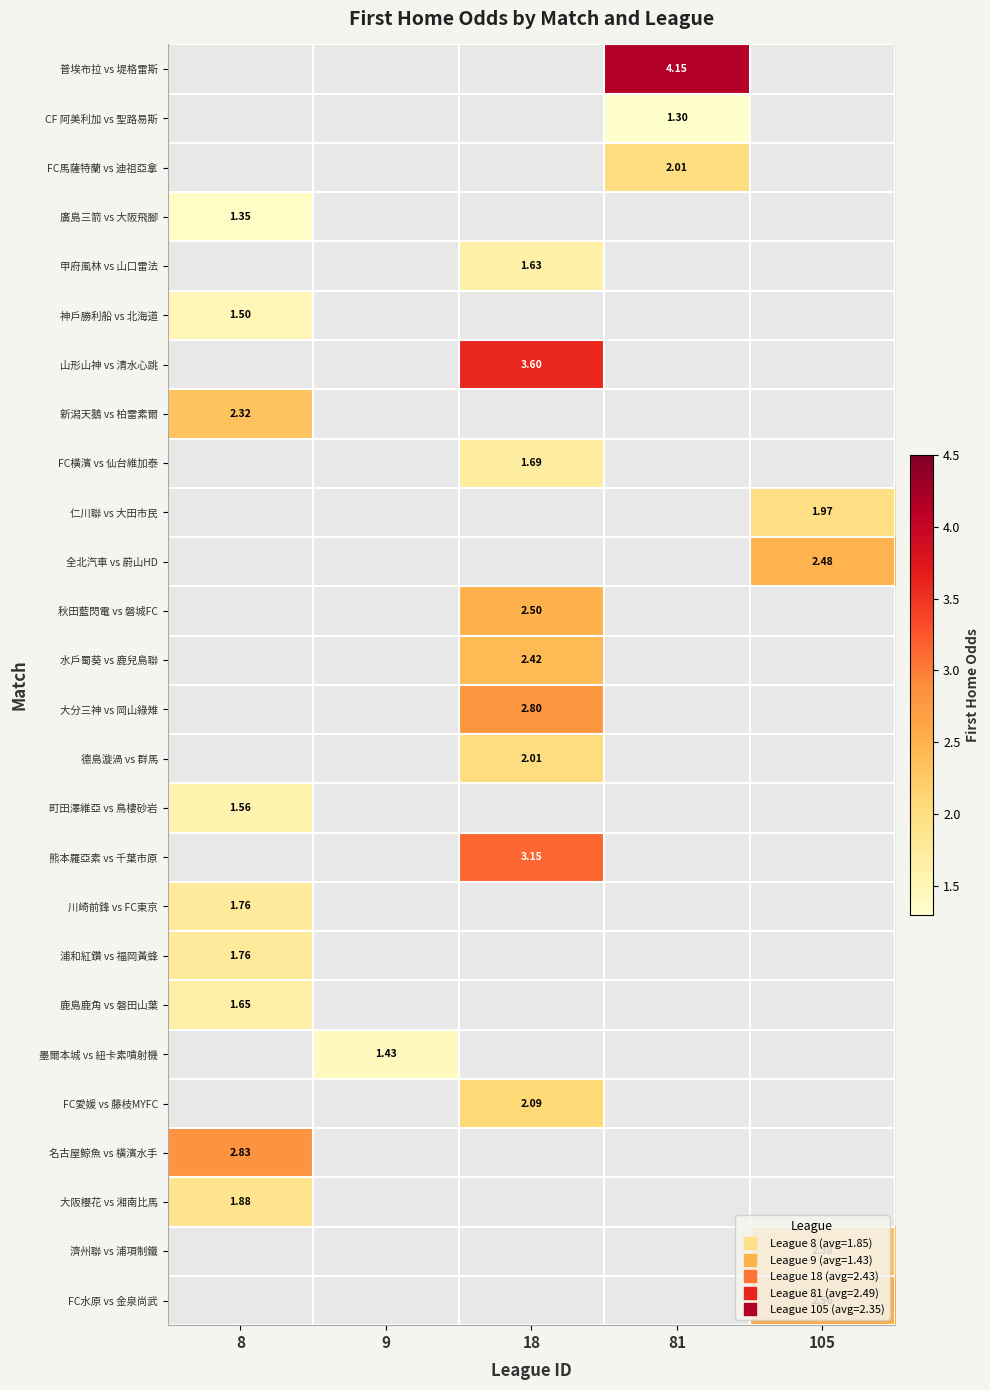

How many data points does each series have?

5